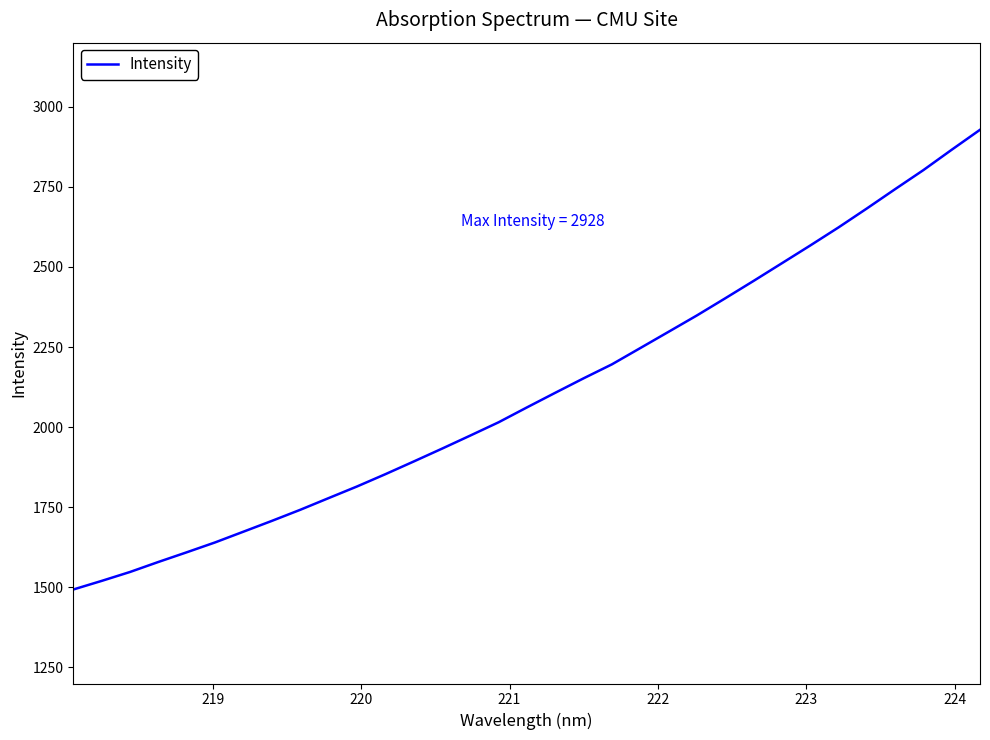

Reading right to left, what are all the values shown in this chart?

2928.1	2865.8	2802.3	2742.8	2682.4	2623.4	2566.9	2511.6	2456.4	2402.2	2348.7	2297.7	2246.8	2196.1	2152.5	2107.3	2061.7	2015.3	1973.8	1932.8	1892.7	1853.1	1814.7	1778.5	1742.0	1707.5	1673.9	1640.3	1609.5	1579.3	1548.1	1520.2	1493.4